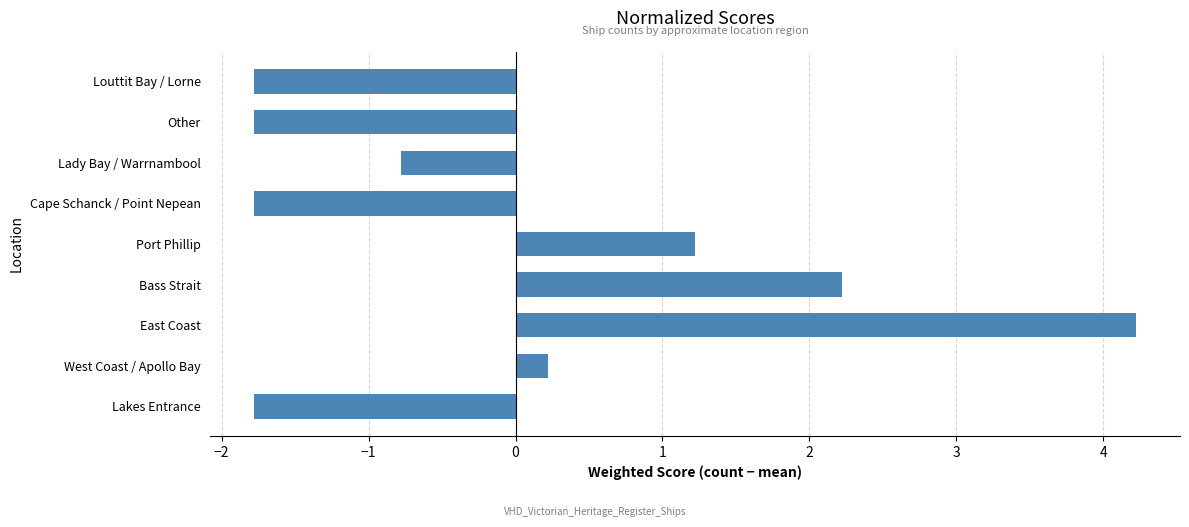

At which label is the value closest to 1?

Port Phillip